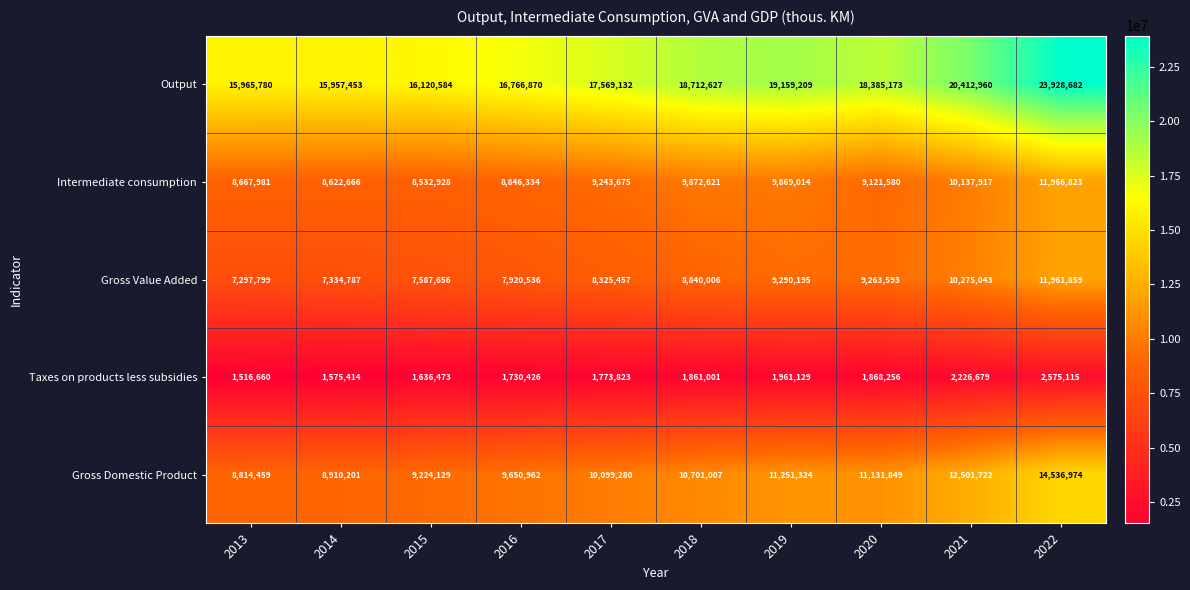

Rank the series by their maximum value, from highest to lowest.

Output, Gross Domestic Product, Intermediate consumption, Gross Value Added, Taxes on products less subsidies